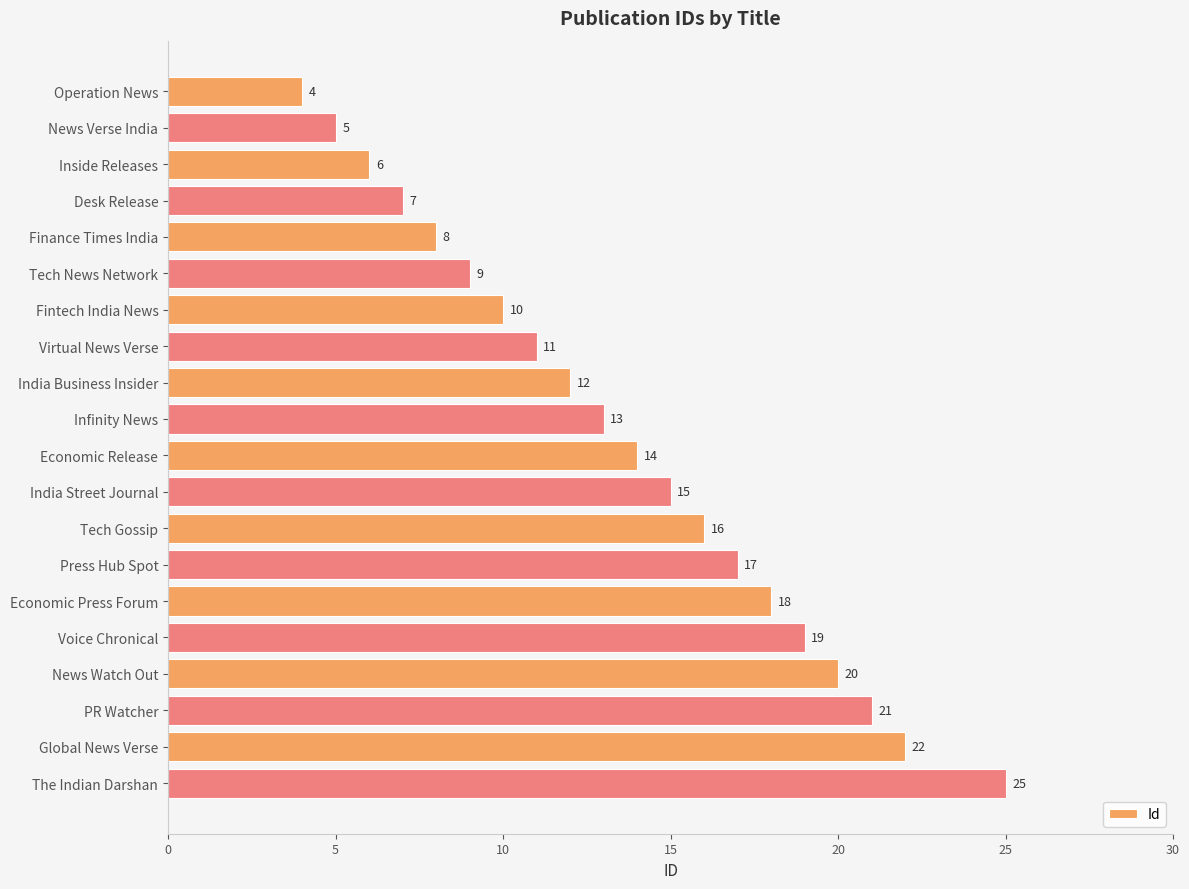

Between Infinity News and India Business Insider, which is larger?

Infinity News